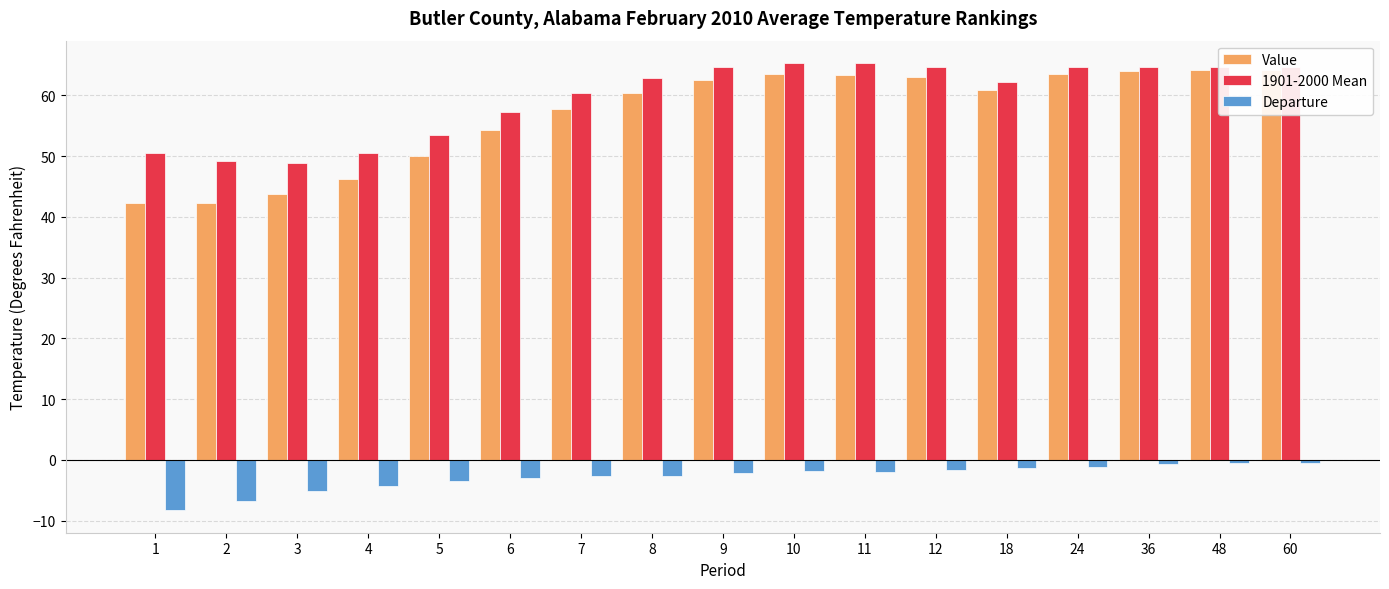

Is it true that Value equals 42.2 at 1?

True